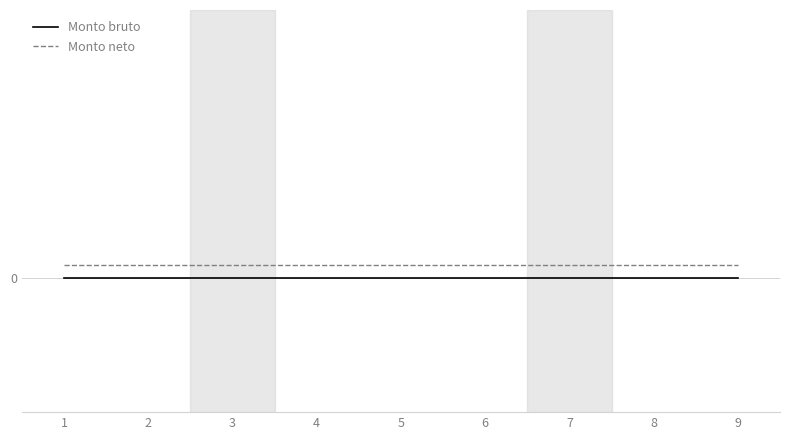

Does the chart have visible grid lines?

Yes